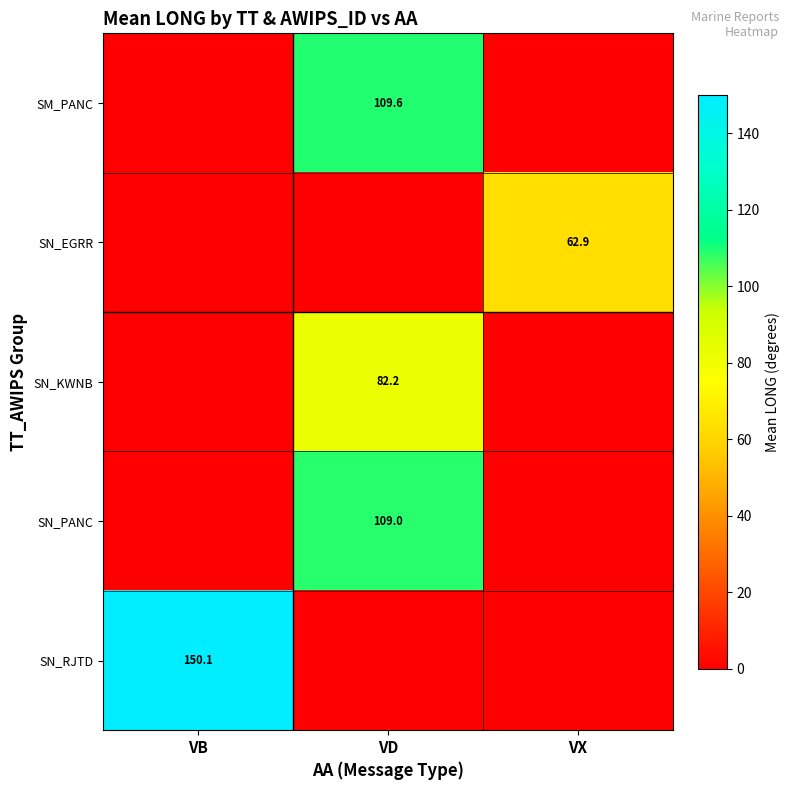

True or false: SN_EGRR has a value of 31.3 at VX.

False